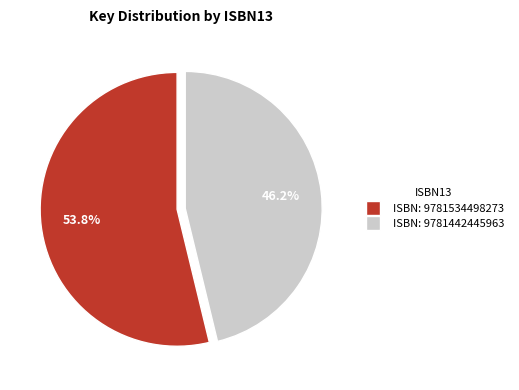

Does any single category account for the majority?

Yes